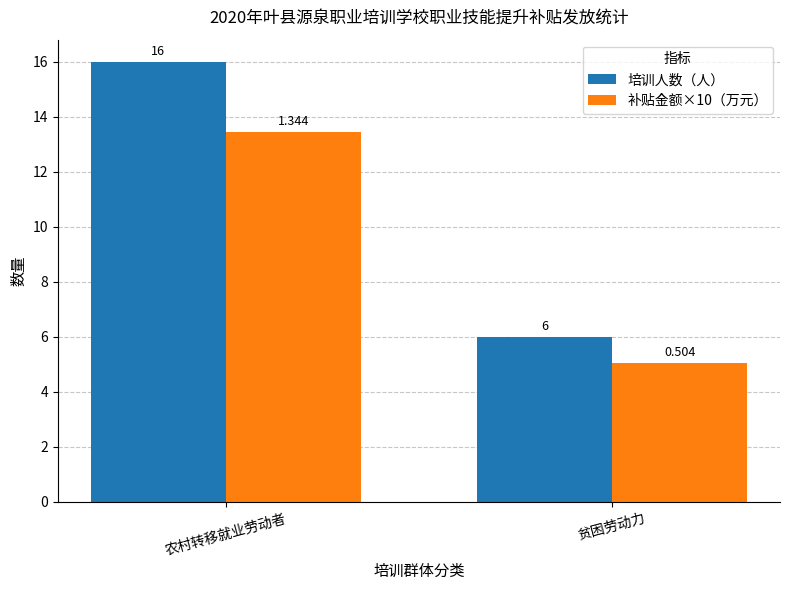

Which category has the highest value in the 补贴金额×10（万元） series?

农村转移就业劳动者